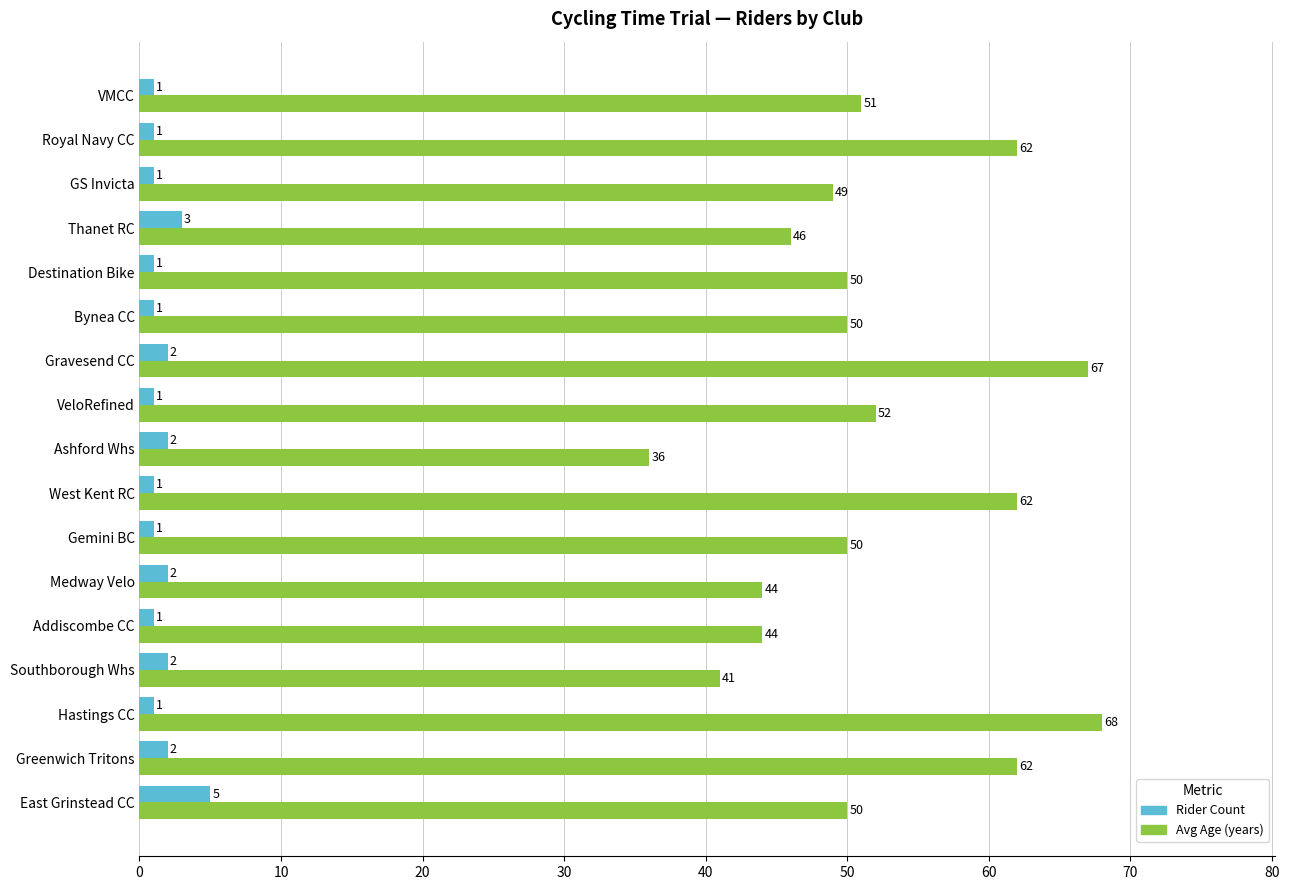

Which series has the largest total across all categories?

Avg Age (years)